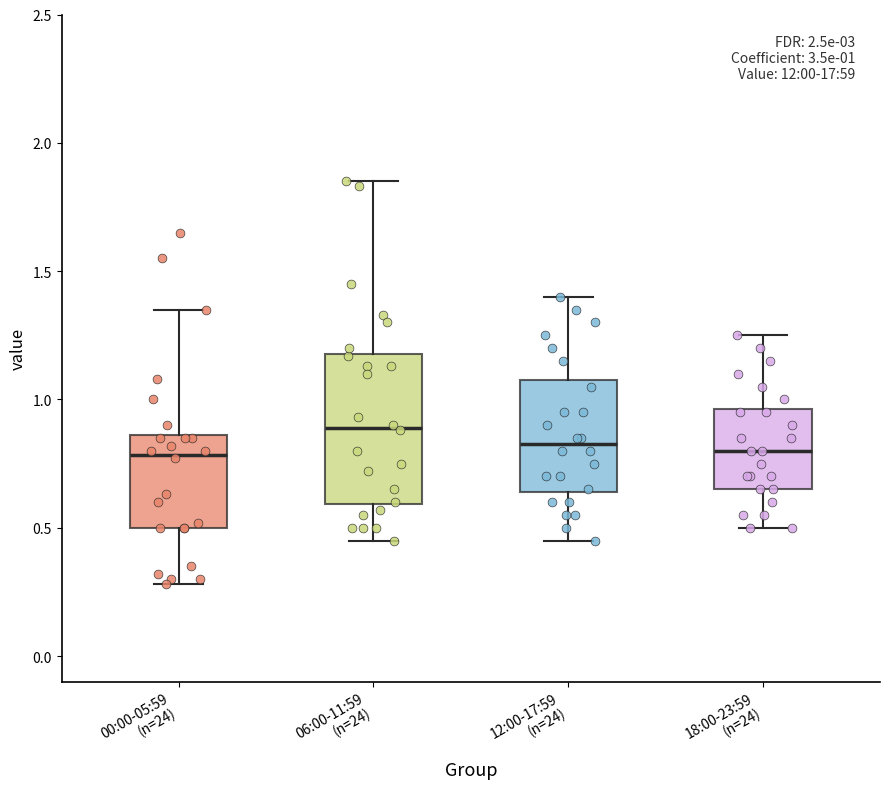

Comparing the boxes themselves (not the whiskers), which one is the tallest?

06:00-11:59 (n=24)